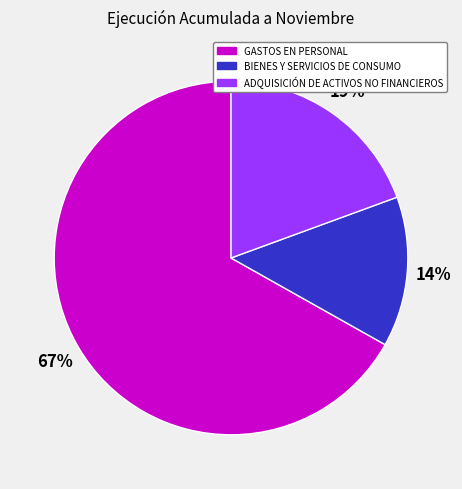

Which category has the biggest portion of the pie?

GASTOS EN PERSONAL